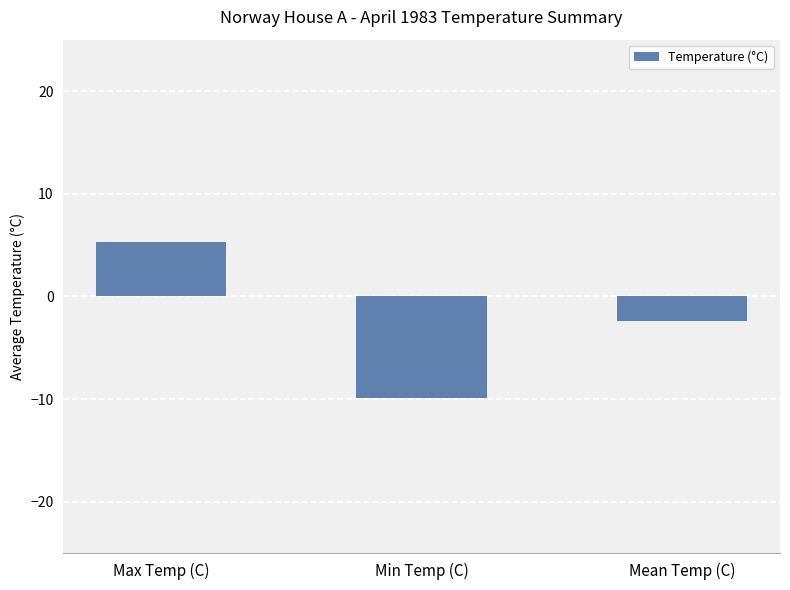

Reading right to left, transcribe all the data shown in this chart.

Mean Temp (C)=-2.4	Min Temp (C)=-9.9	Max Temp (C)=5.3